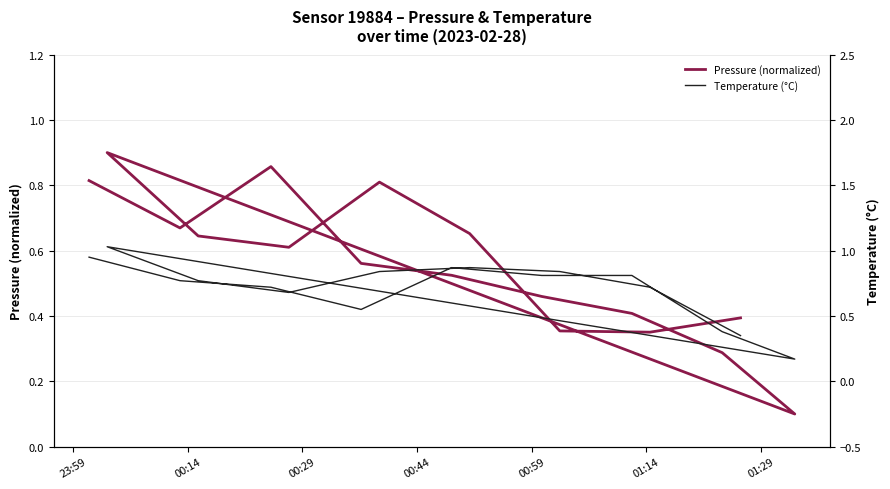

What is the difference between the second highest and minimum values in the Temperature (°C) series?

0.8